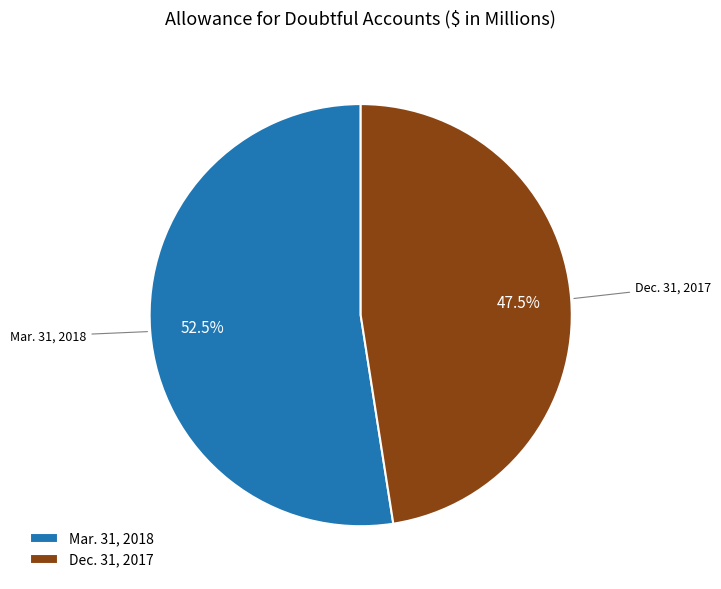

Between Dec. 31, 2017 and Mar. 31, 2018, which is larger?

Mar. 31, 2018